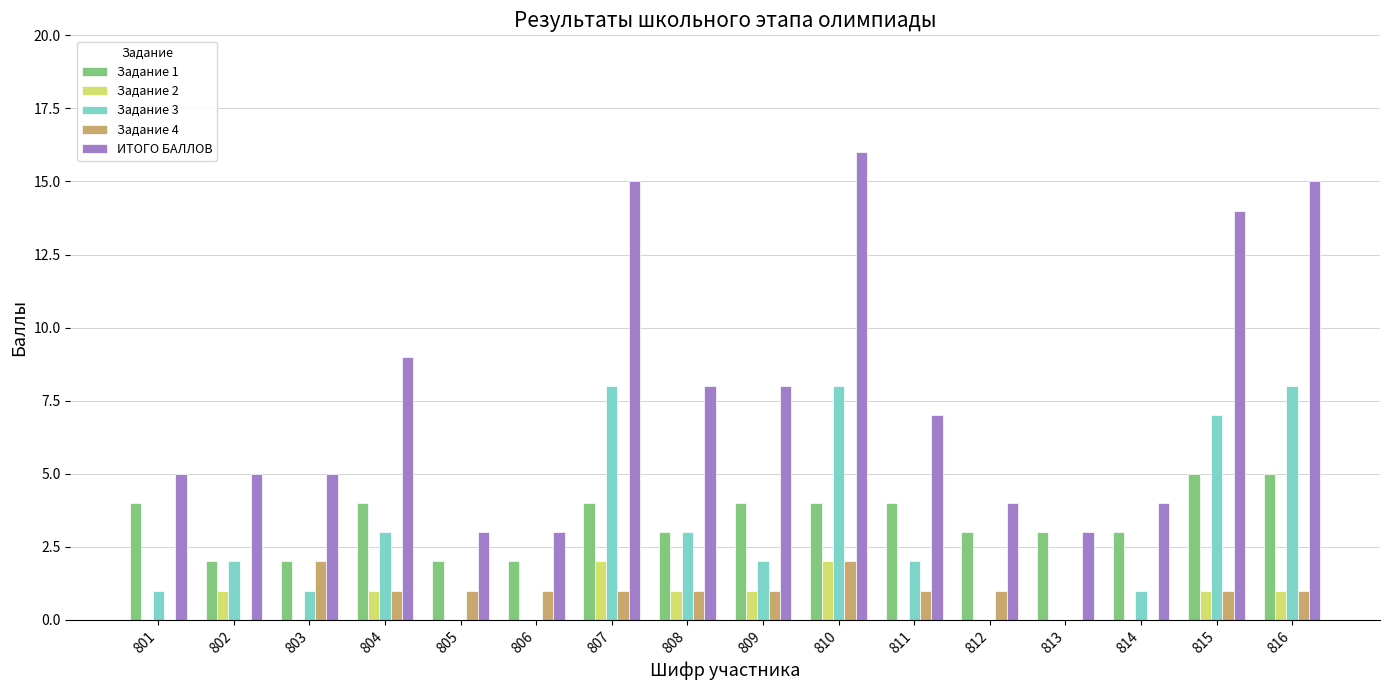

Is the value of Задание 3 at 816 greater than the value of Задание 4 at 816?

Yes